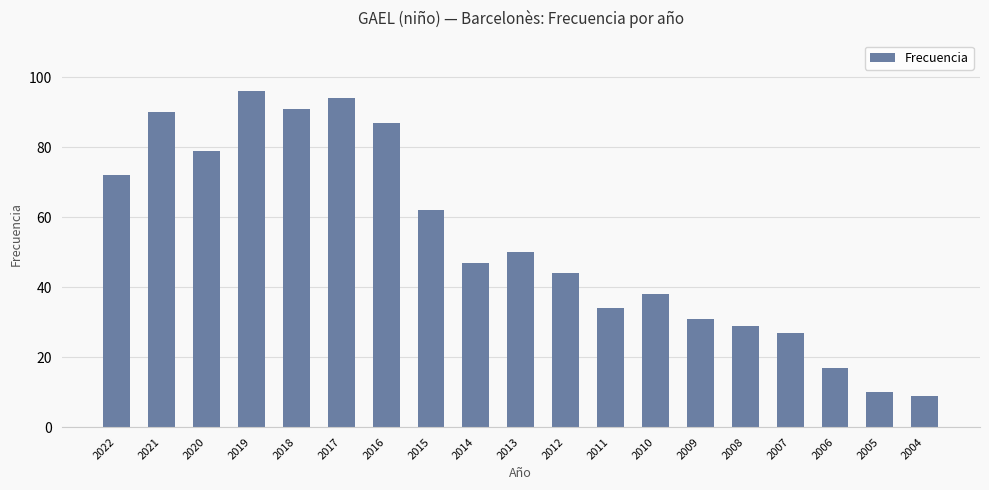

Reading left to right, extract all data points from this chart.

2022=72	2021=90	2020=79	2019=96	2018=91	2017=94	2016=87	2015=62	2014=47	2013=50	2012=44	2011=34	2010=38	2009=31	2008=29	2007=27	2006=17	2005=10	2004=9